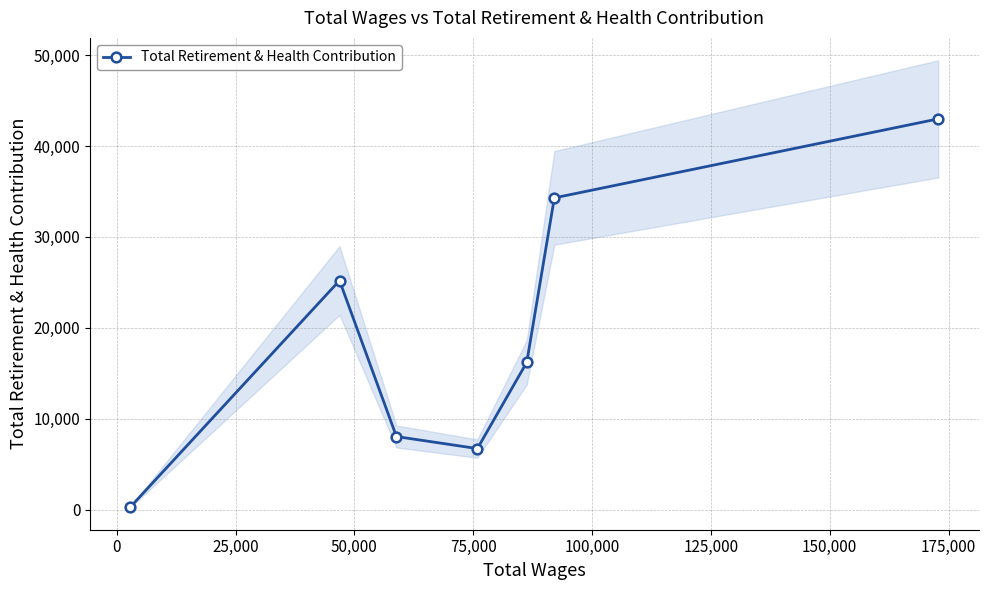

Count the number of data series in this chart.

1